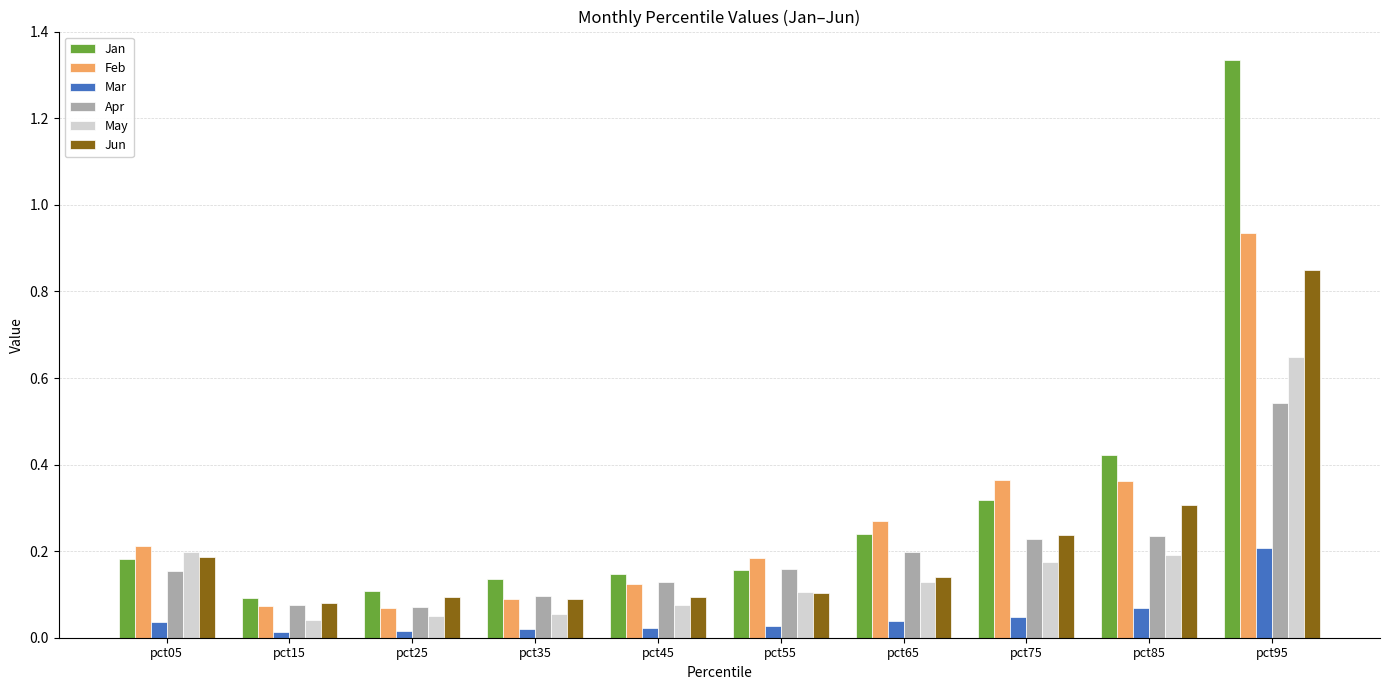

How many categories are shown in the chart?

10